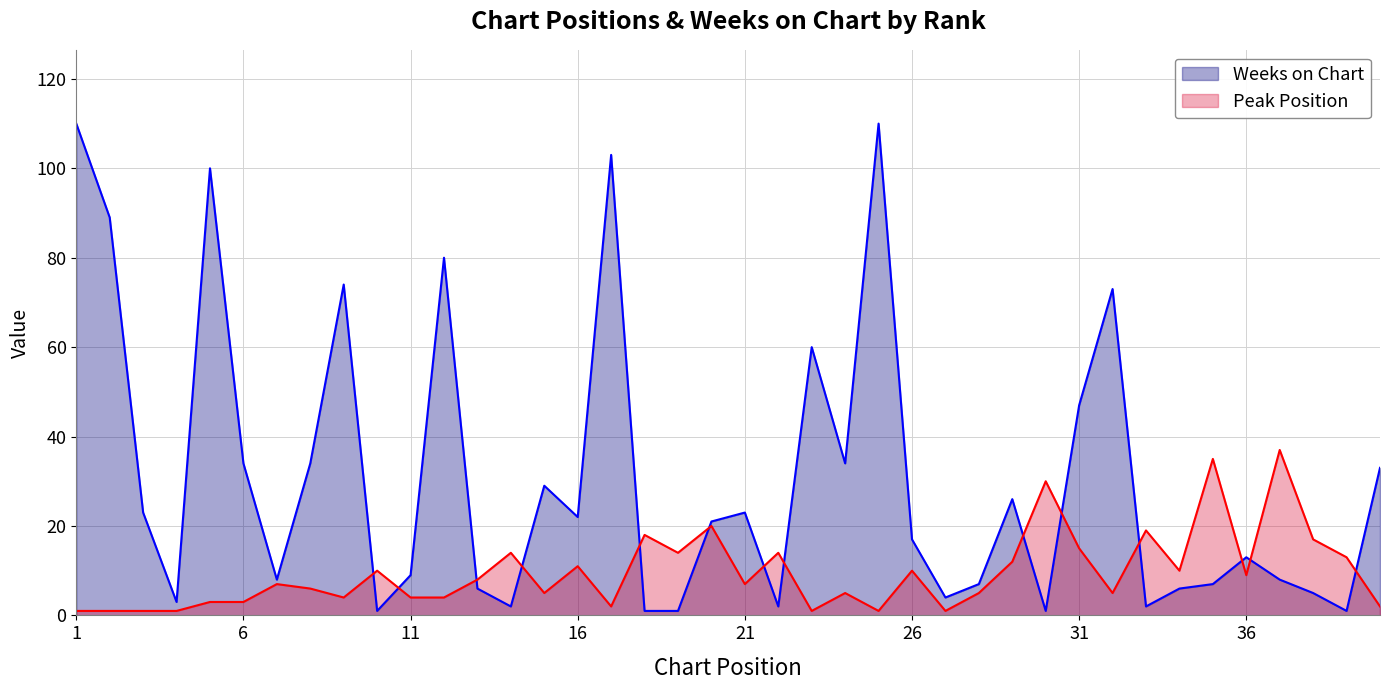

What are all the series names shown in the legend?

Weeks on Chart, Peak Position